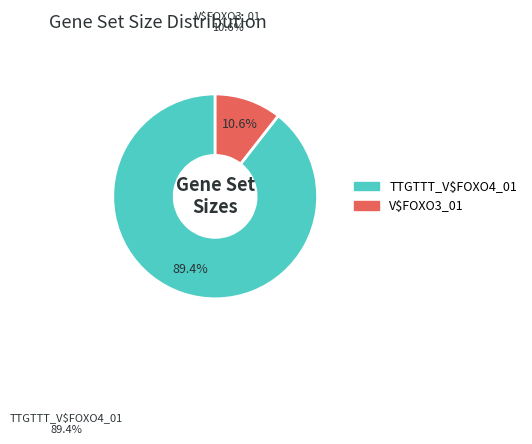

Which category accounts for the majority?

TTGTTT_V$FOXO4_01